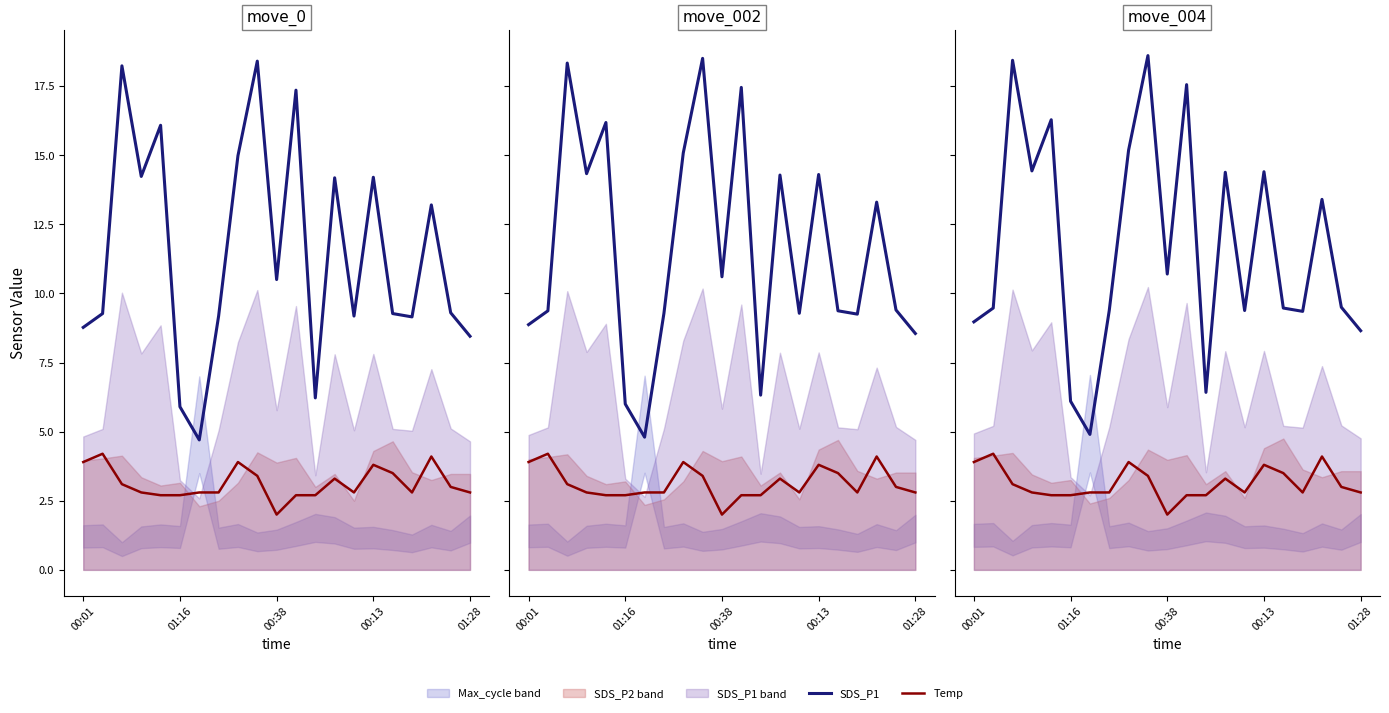

At how many categories does at least one series exceed 14?

8